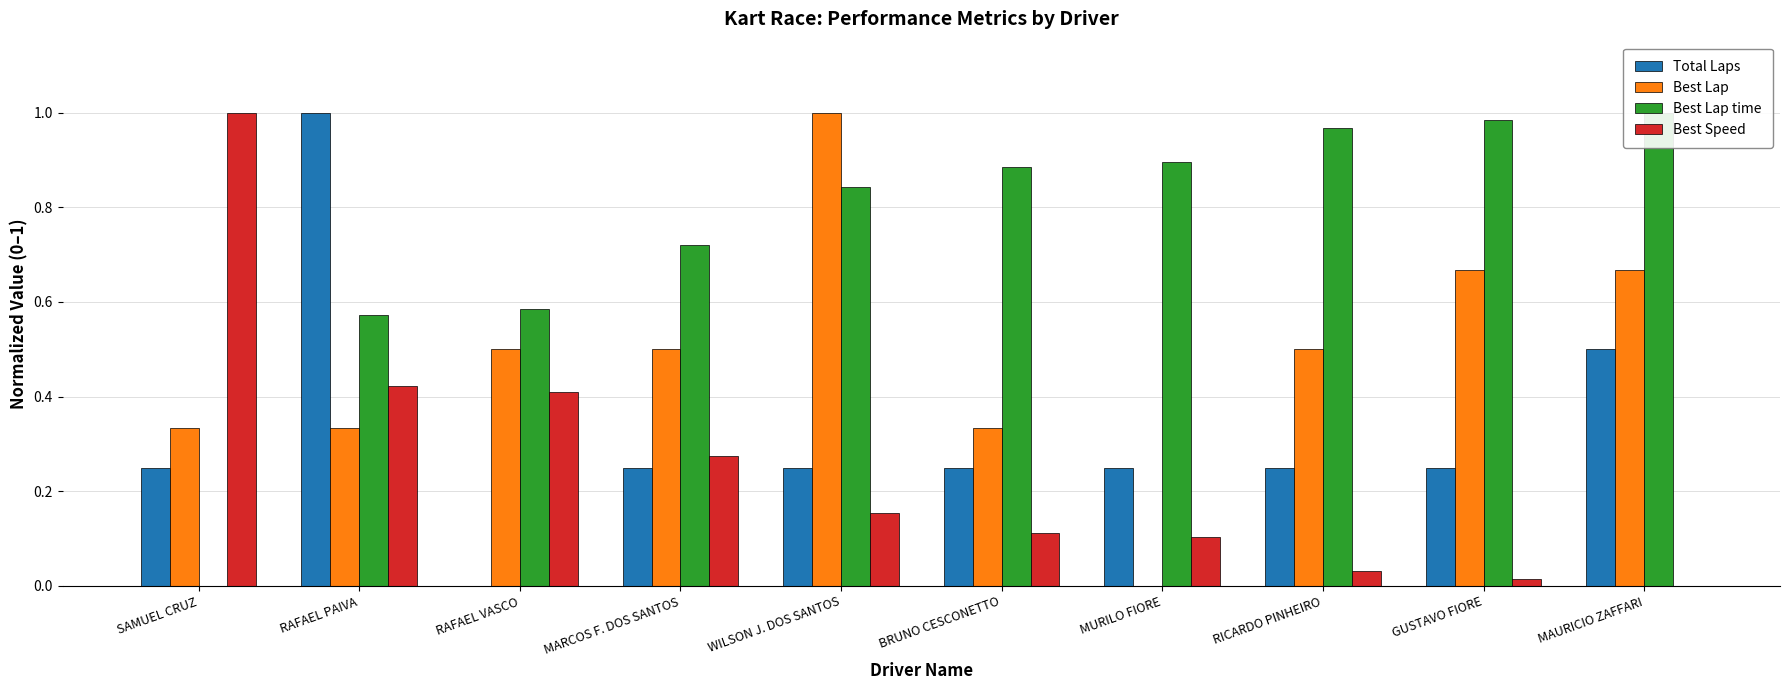

Which category has the lowest value in the Best Lap time series?

SAMUEL CRUZ